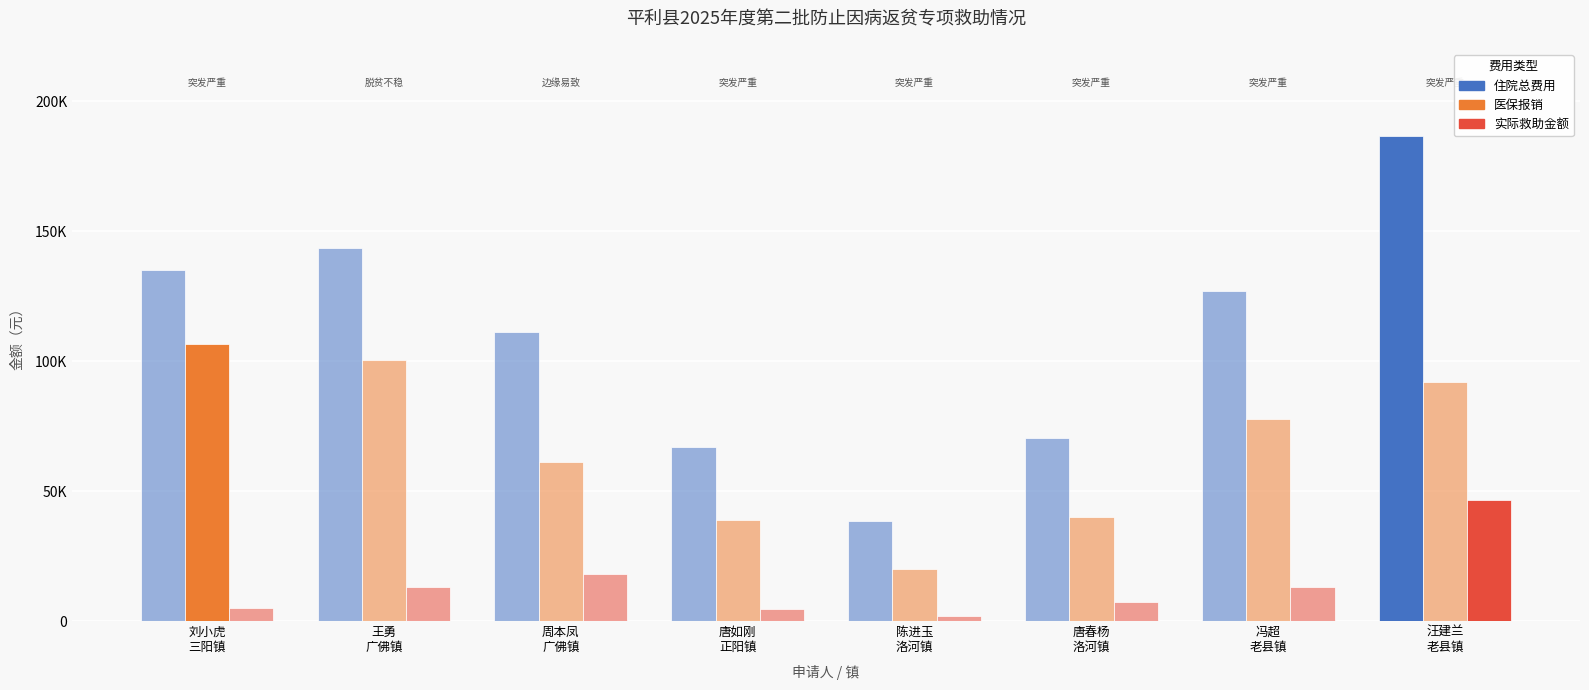

What is the label of the 5th bar from the right?

唐如刚
正阳镇